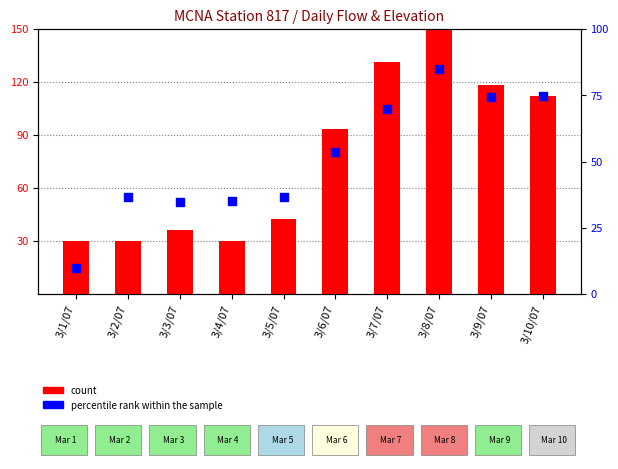

Which series has the largest Y range (max minus min)?

count